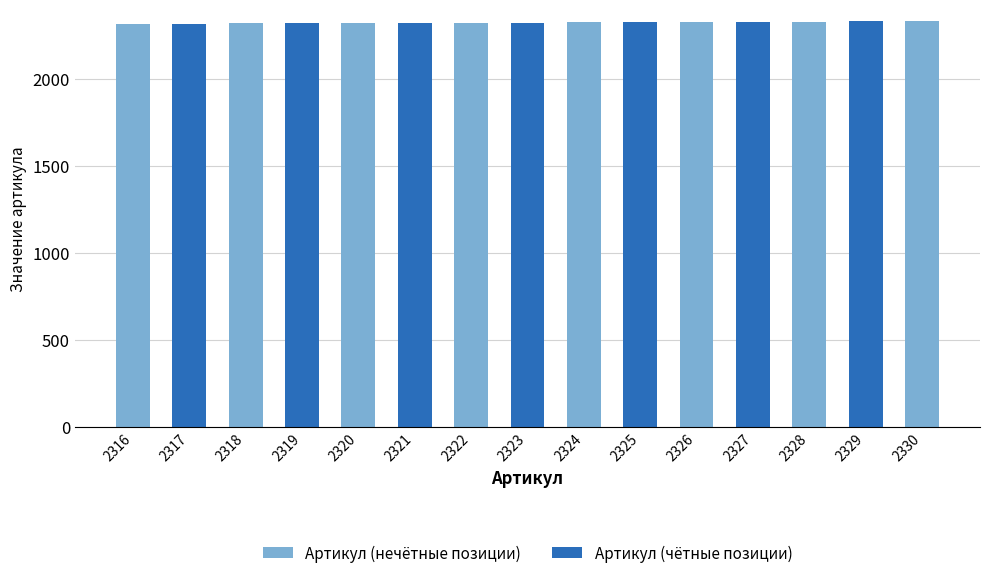

List the labels in order of value, smallest first.

2316, 2317, 2318, 2319, 2320, 2321, 2322, 2323, 2324, 2325, 2326, 2327, 2328, 2329, 2330